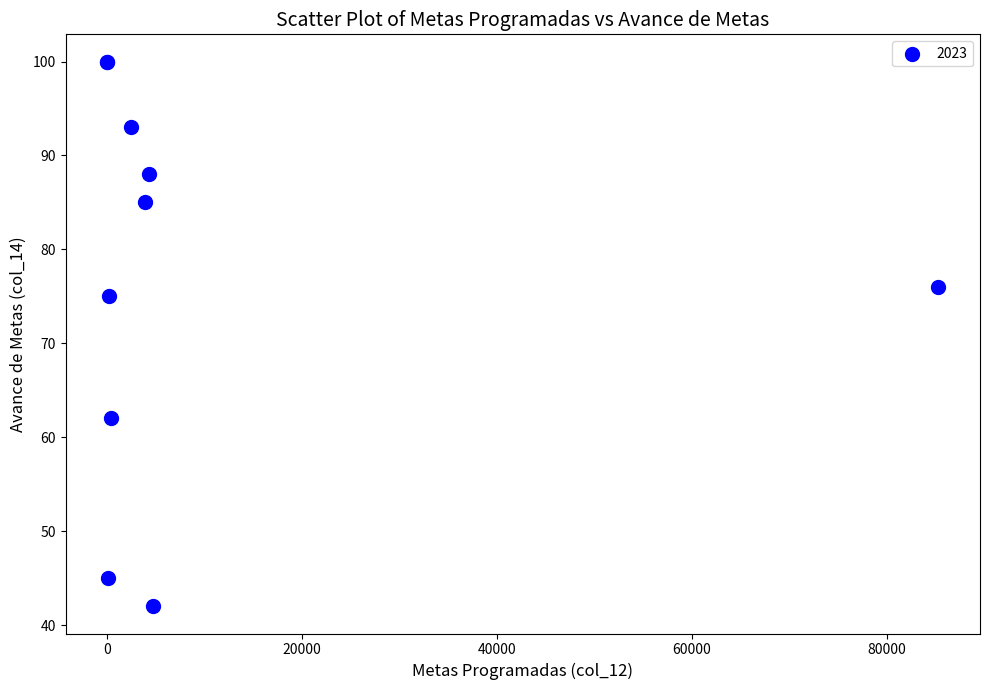

What Y value in the scatter plot is closest to 71?

75